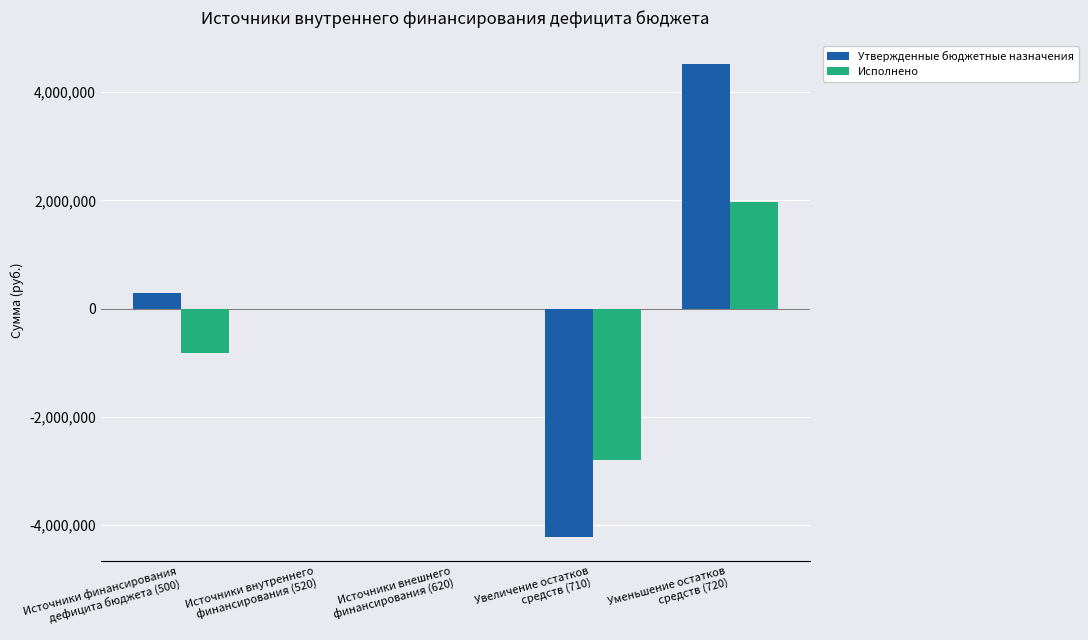

How many distinct data groups are displayed?

2